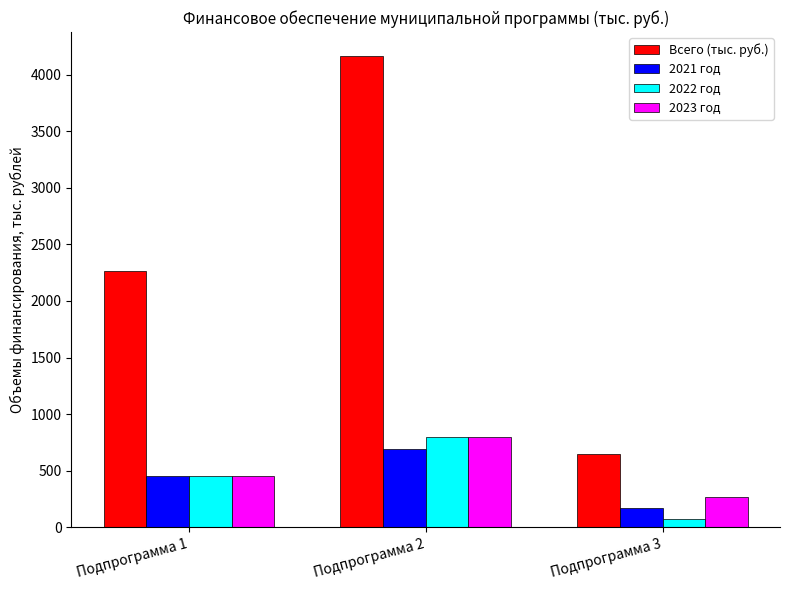

Reading left to right, transcribe all the data shown in this chart.

Всего (тыс. руб.): Подпрограмма 1=2261.0	Подпрограмма 2=4166.8	Подпрограмма 3=650.0
2021 год: Подпрограмма 1=451.3	Подпрограмма 2=695.0	Подпрограмма 3=170.0
2022 год: Подпрограмма 1=451.8	Подпрограмма 2=795.0	Подпрограмма 3=70.0
2023 год: Подпрограмма 1=452.6	Подпрограмма 2=795.0	Подпрограмма 3=270.0